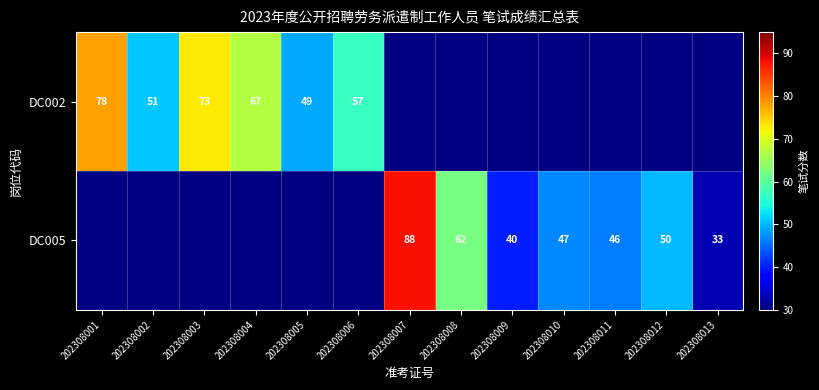

The value of DC002 at 202308003 is 115. True or false?

False